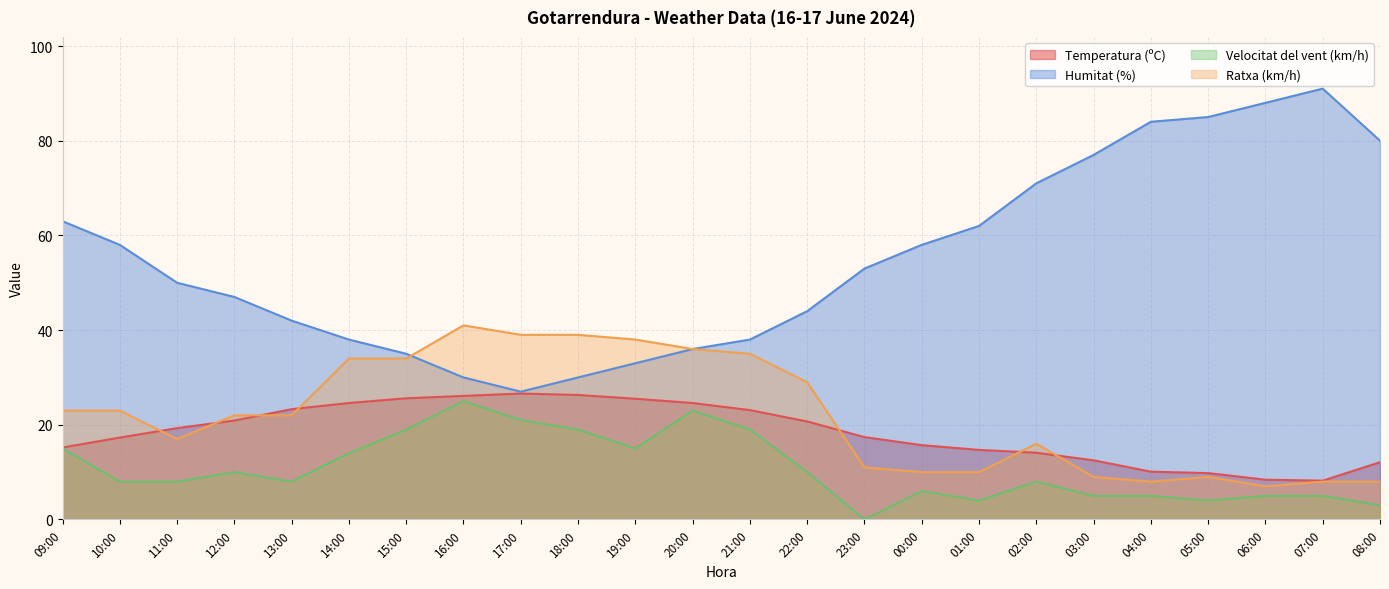

Which series has the widest spread of values?

Humitat (%)